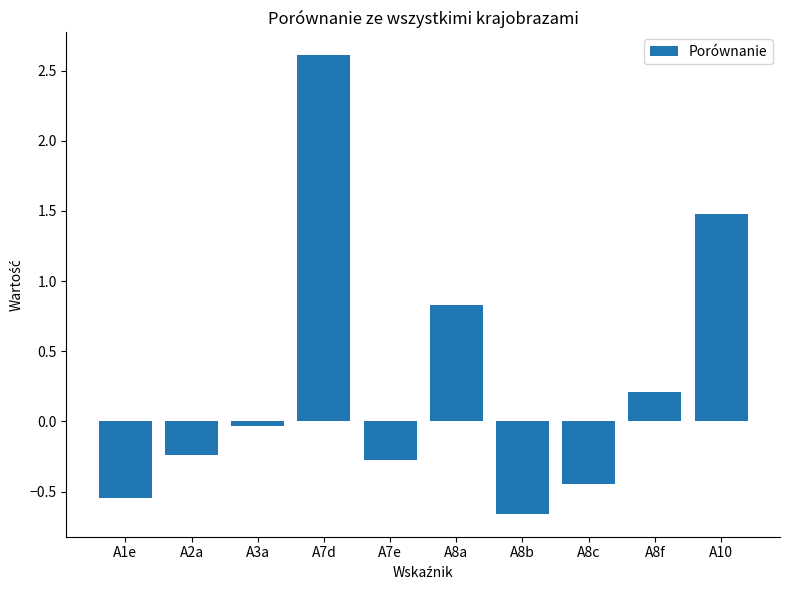

How many values are below zero?

6